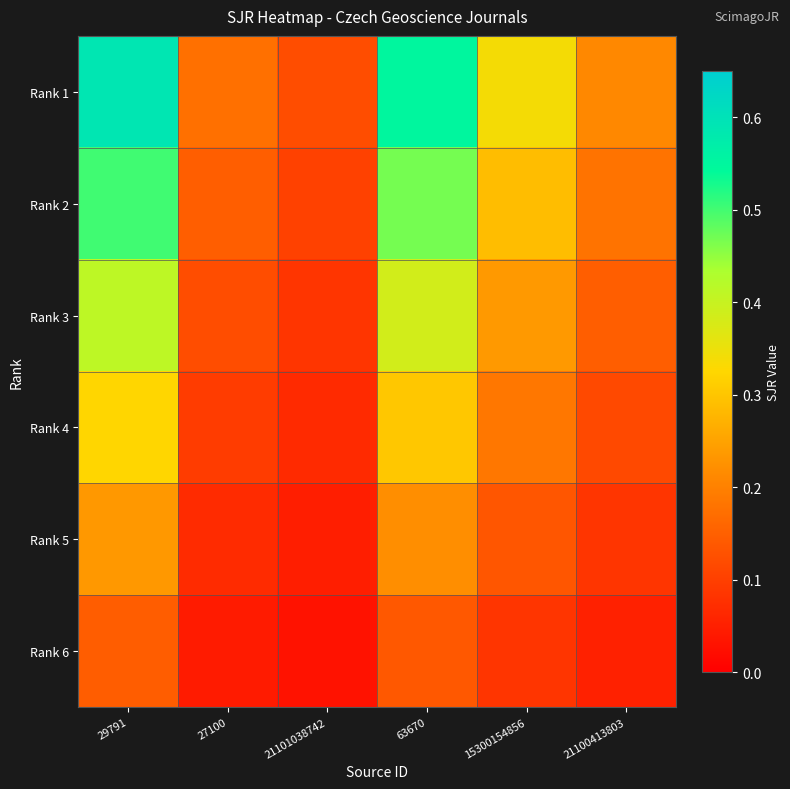

List the series in order of their overall mean, highest first.

Rank 1, Rank 2, Rank 3, Rank 4, Rank 5, Rank 6